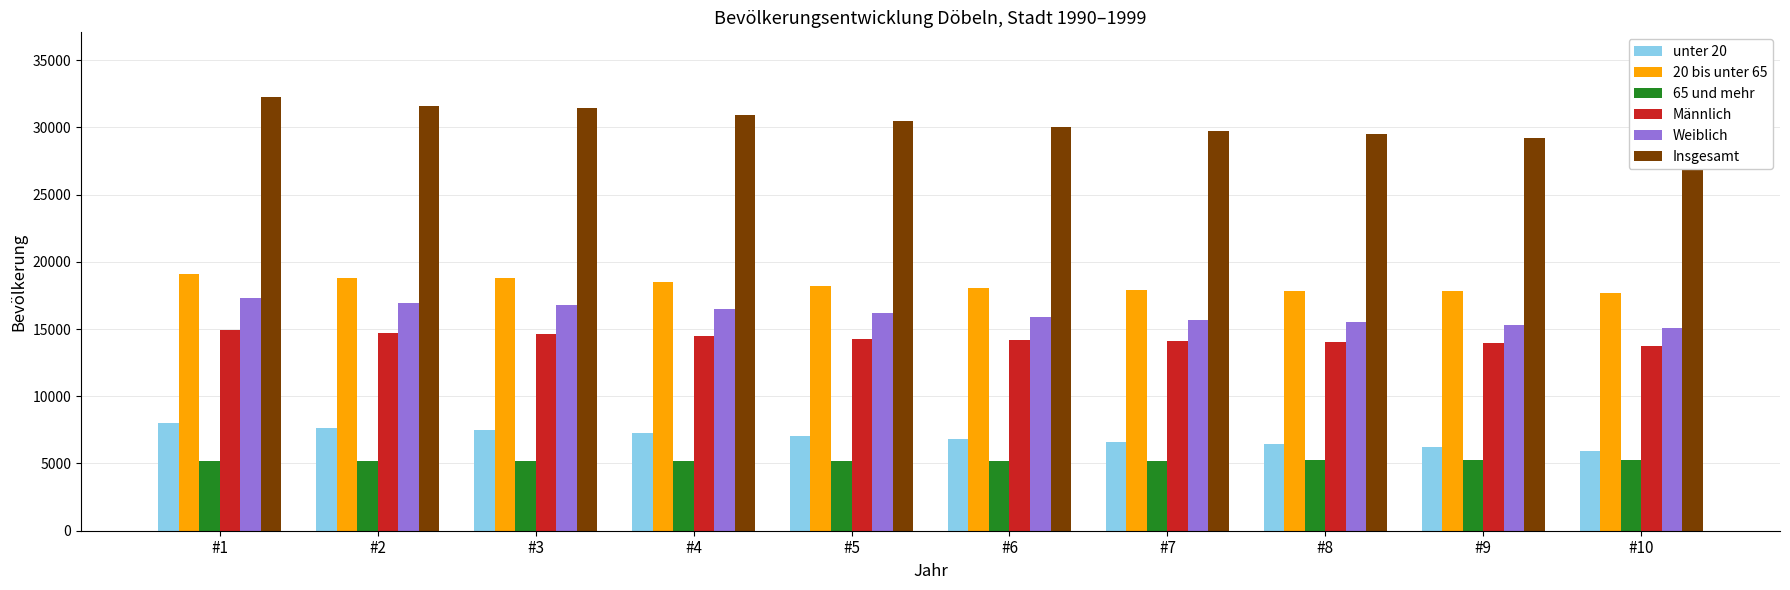

Rank the series by their maximum value, from highest to lowest.

Insgesamt, 20 bis unter 65, Weiblich, Männlich, unter 20, 65 und mehr